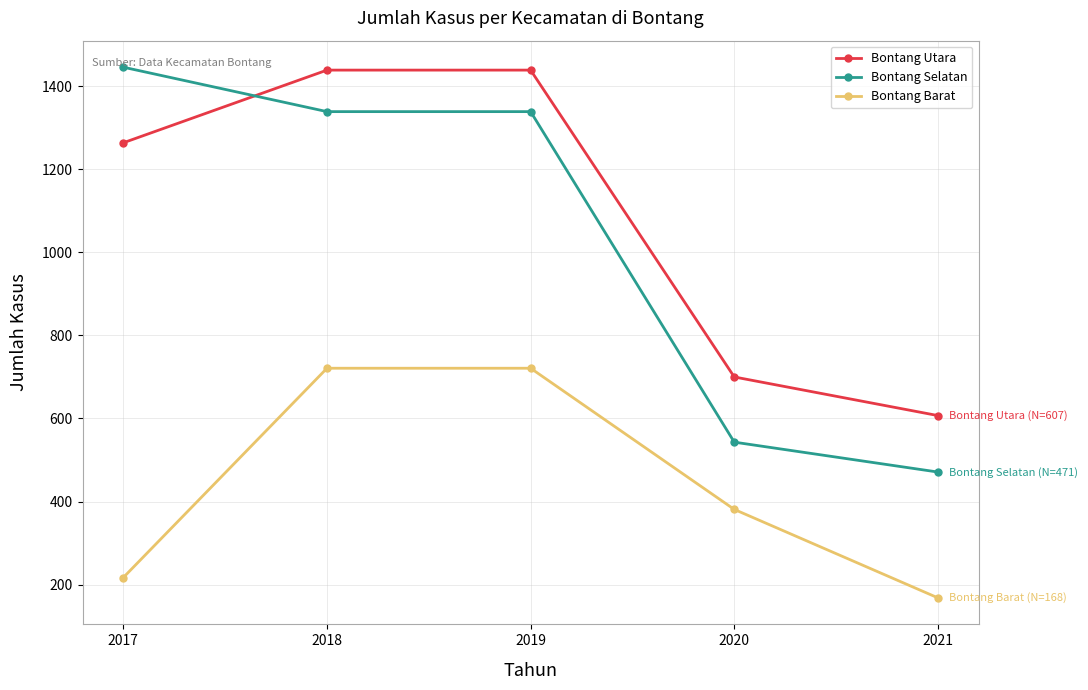

Which series has the largest total across all categories?

Bontang Utara